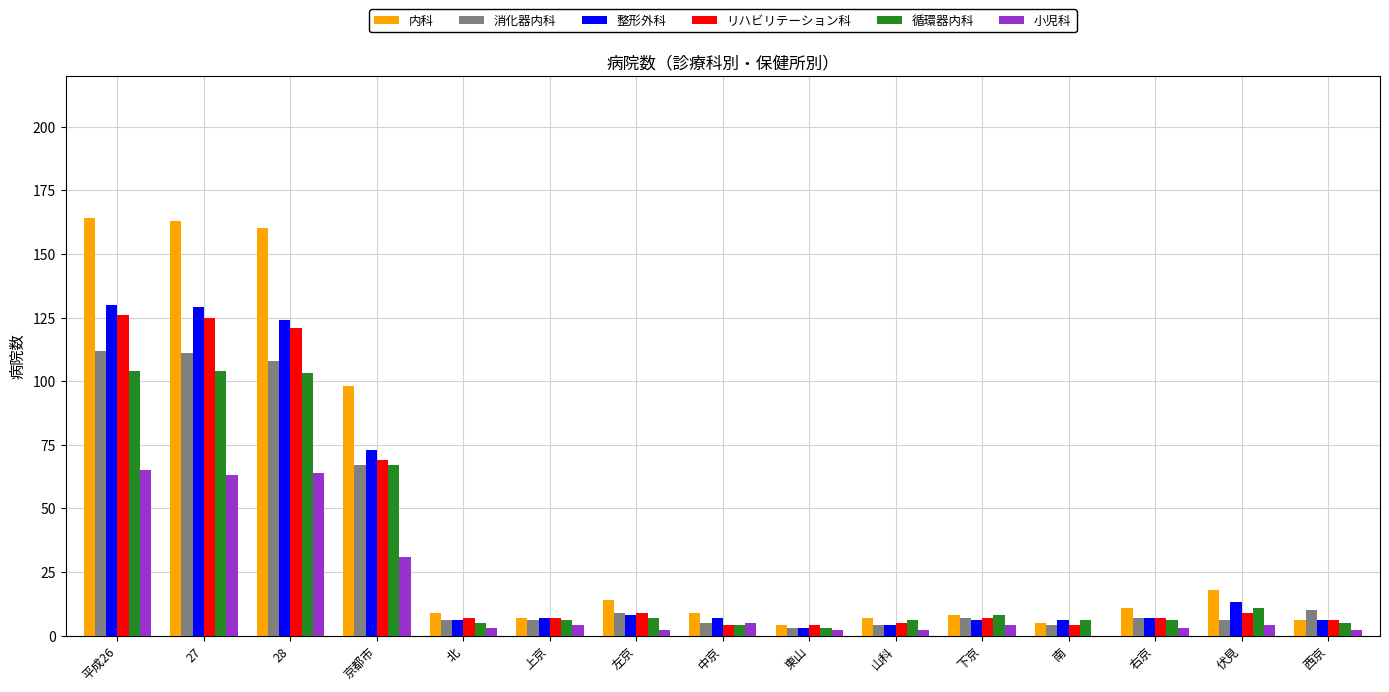

Which series changed the most between 京都市 and 東山?

内科